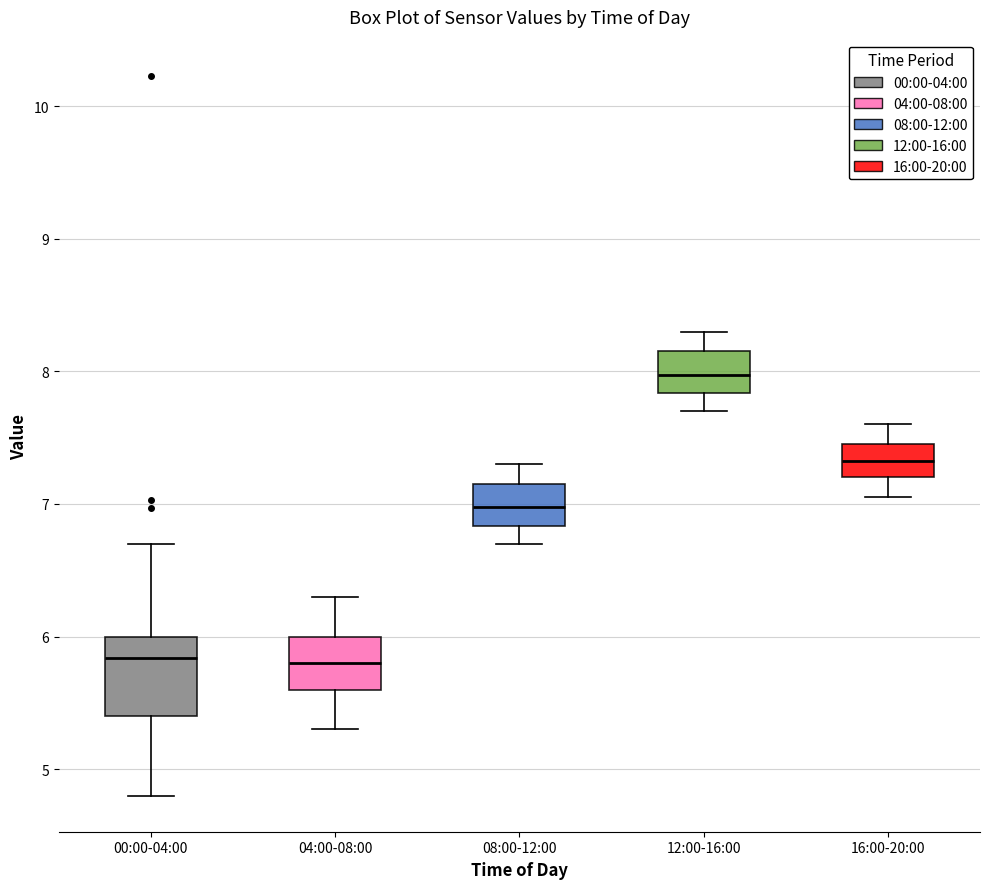

Comparing the boxes themselves (not the whiskers), which one is the tallest?

00:00-04:00